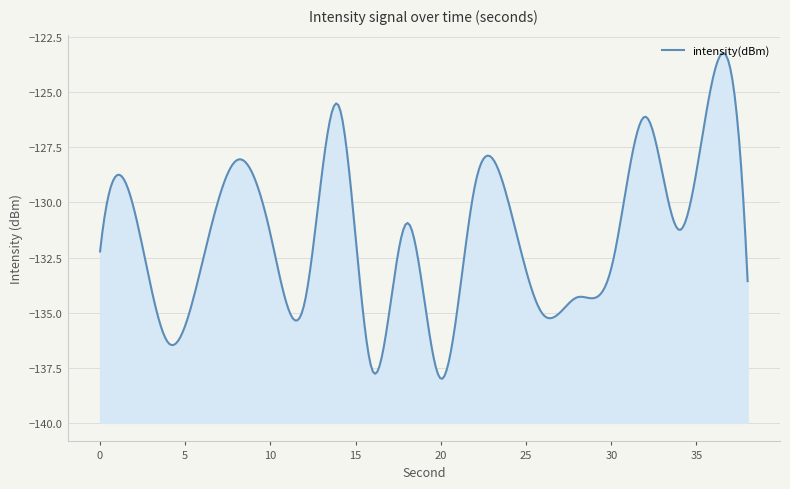

Reading left to right, extract all data points from this chart.

-132.2	-130.3	-136.4	-132.7	-128.1	-131.4	-134.6	-125.6	-137.6	-130.9	-138.0	-129.2	-130.1	-135.1	-134.3	-133.0	-126.1	-131.2	-124.2	-133.6